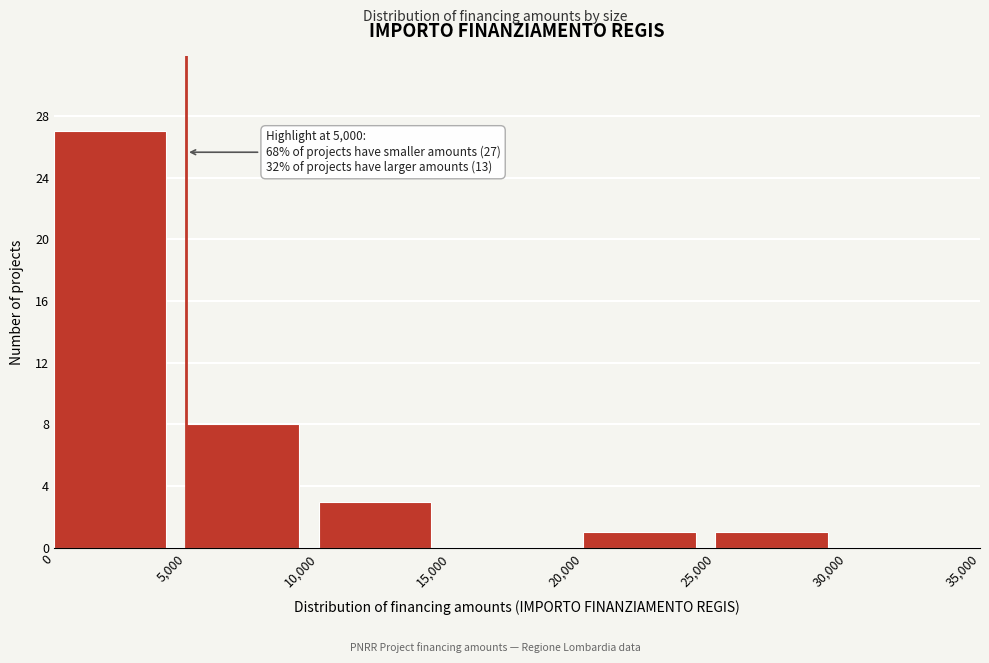

Over which range of the x-axis is the bar tallest?

0 to 5,000